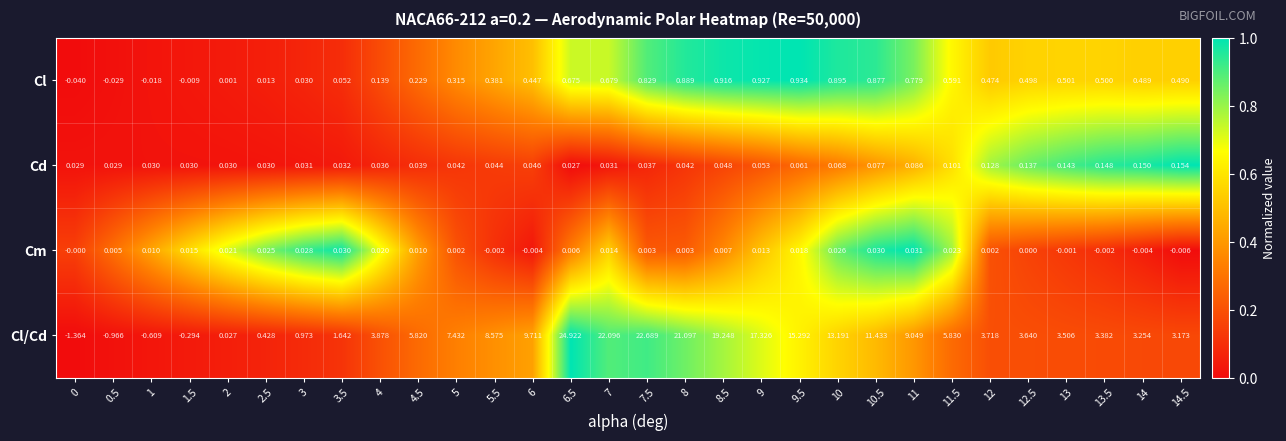

Rank the series at 7 from lowest to highest value.

Cm, Cd, Cl, Cl/Cd